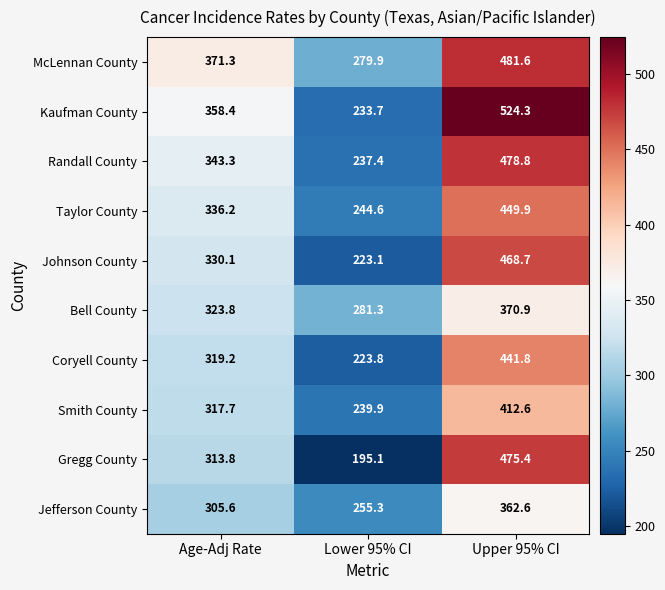

At which label does Jefferson County first exceed 305?

Age-Adj Rate